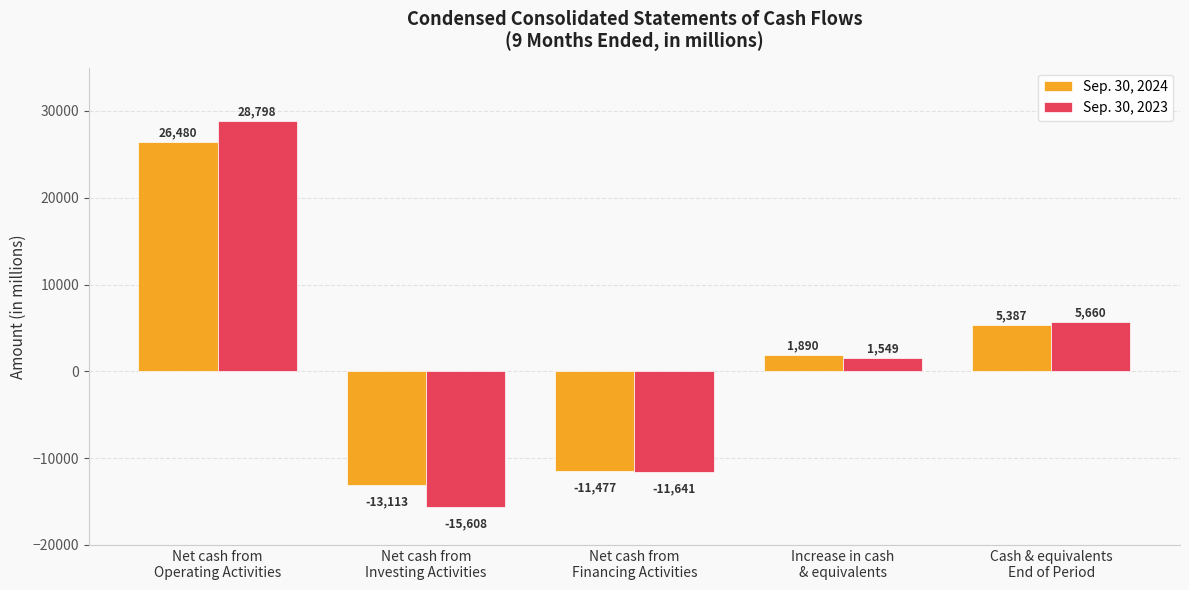

What is the average value of the Sep. 30, 2024 series?

1833